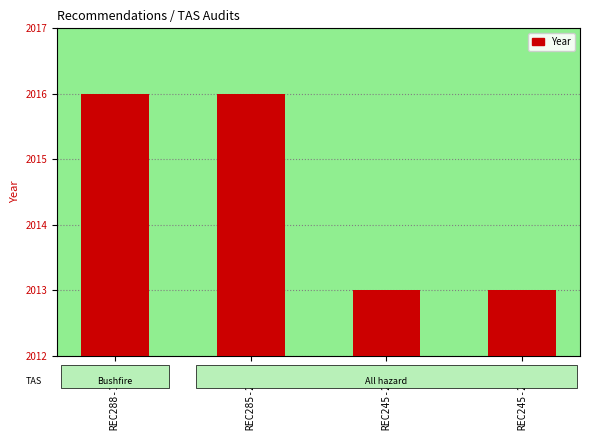

What is the sum of the values at REC245-2588 and REC285-2521?

4029